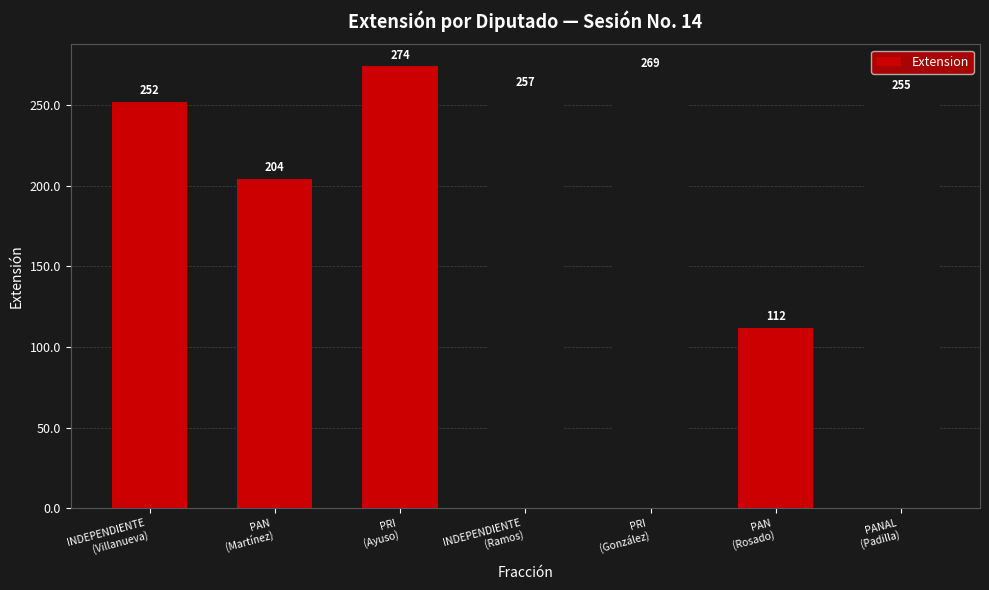

What is the value of the 1st bar from the left?

252